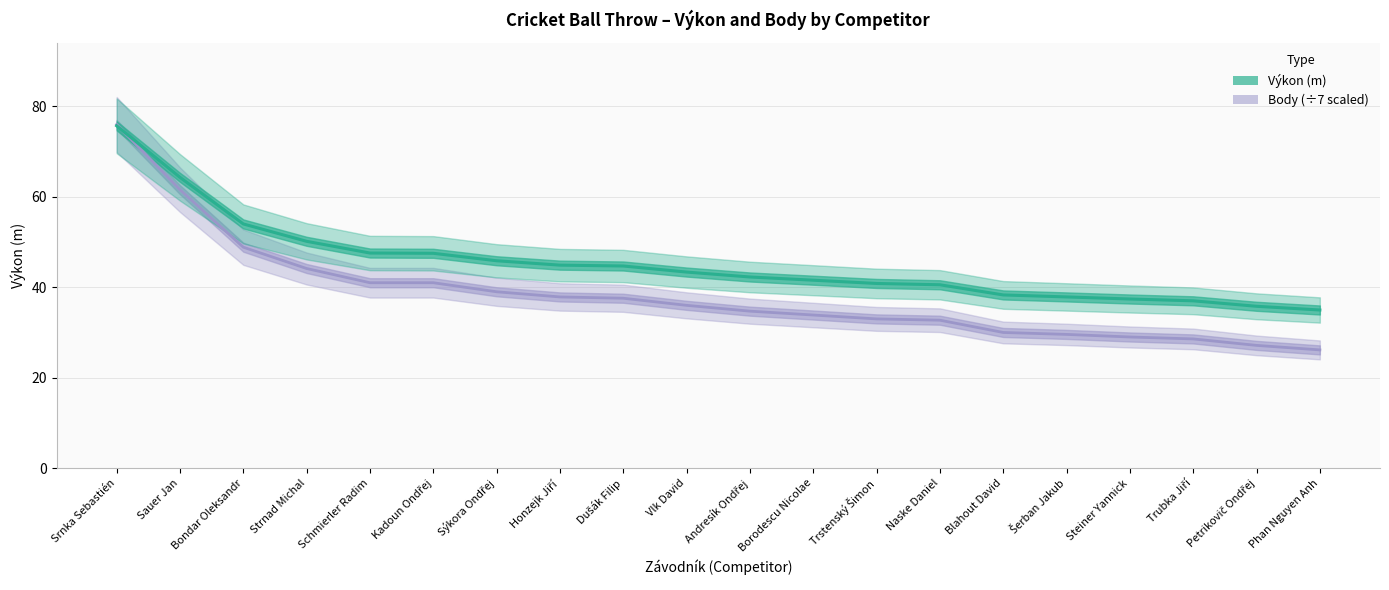

Which series has the largest total across all categories?

Výkon